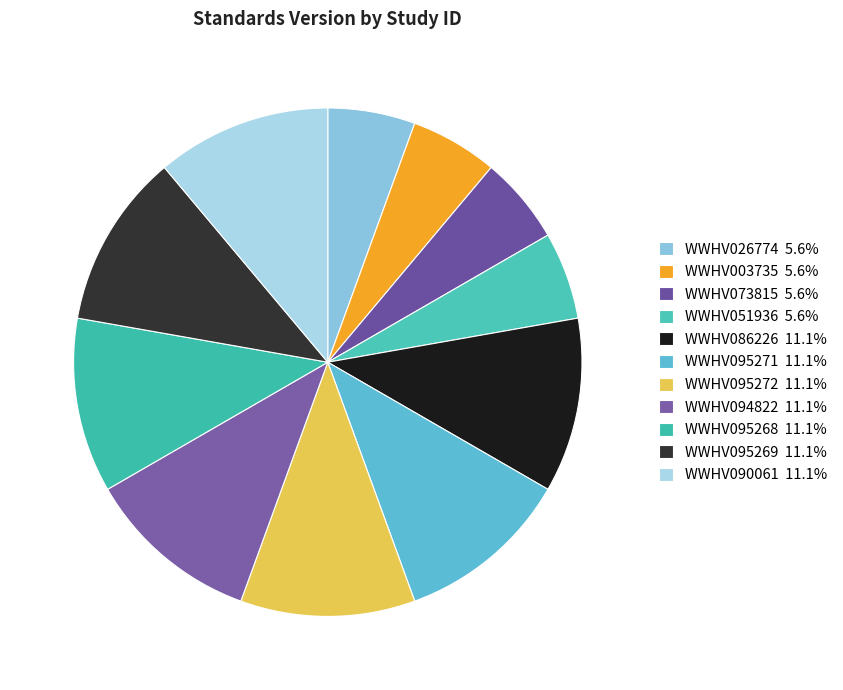

Is WWHV090061 the majority of the pie?

No